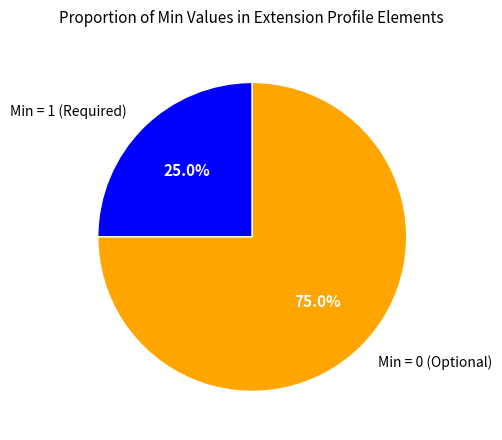

What is the majority slice?

Min = 0 (Optional)